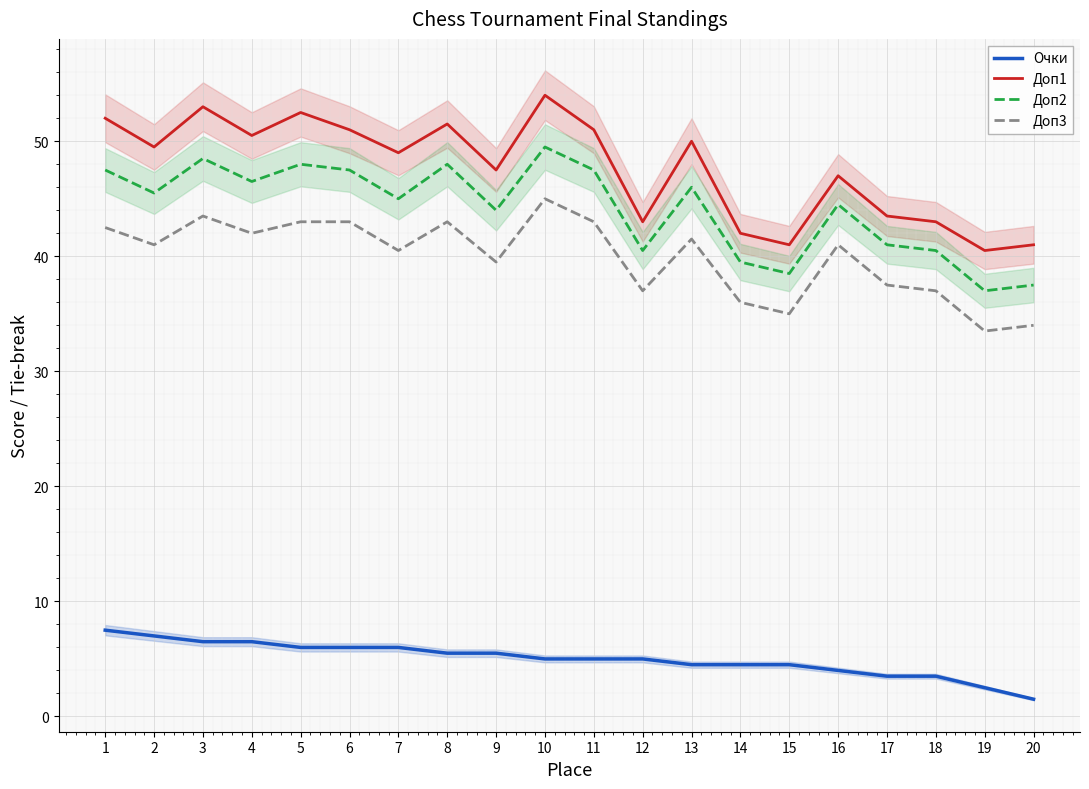

Does the chart display data point markers on the line(s)?

No